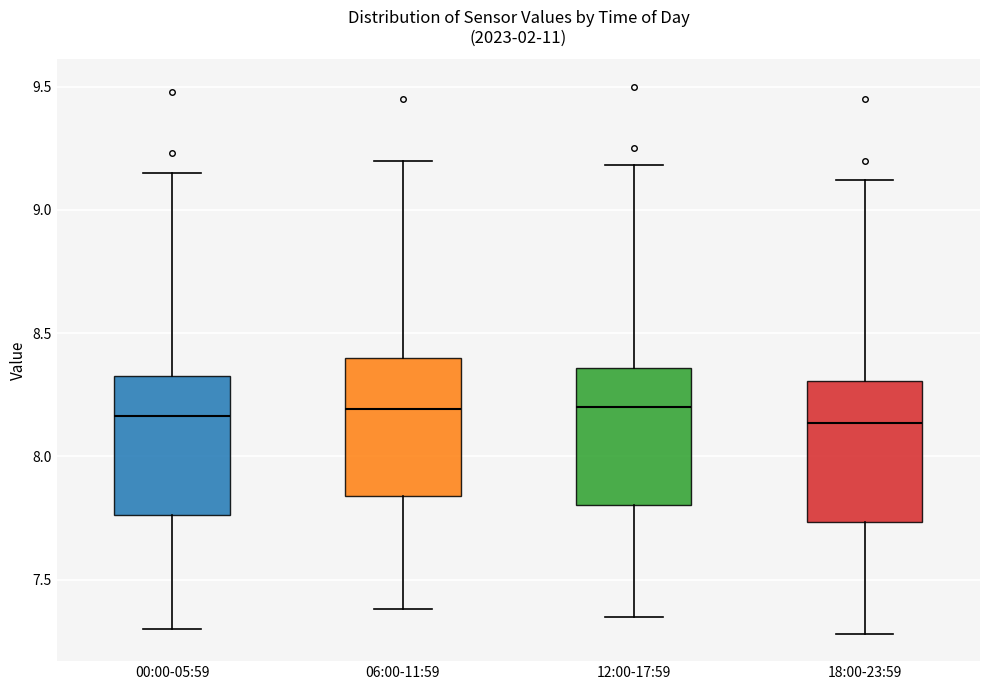

Reading left to right, transcribe this box plot: for each box, give where its median line is, the range the box spans, and where its two whiskers end, as read against the y-axis. The values are not printed on the chart, so give them approximately, as read against the axis.

00:00-05:59: median 8.15, box 7.75 to 8.35, whiskers 7.30 to 9.15
06:00-11:59: median 8.20, box 7.85 to 8.40, whiskers 7.40 to 9.20
12:00-17:59: median 8.20, box 7.80 to 8.35, whiskers 7.35 to 9.20
18:00-23:59: median 8.15, box 7.75 to 8.30, whiskers 7.30 to 9.10